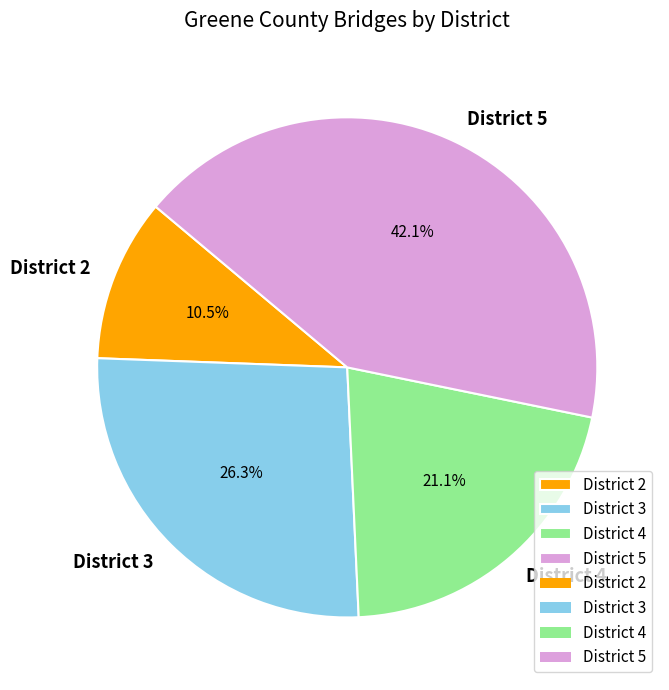

To the nearest percent, what is the average slice percentage?

25%